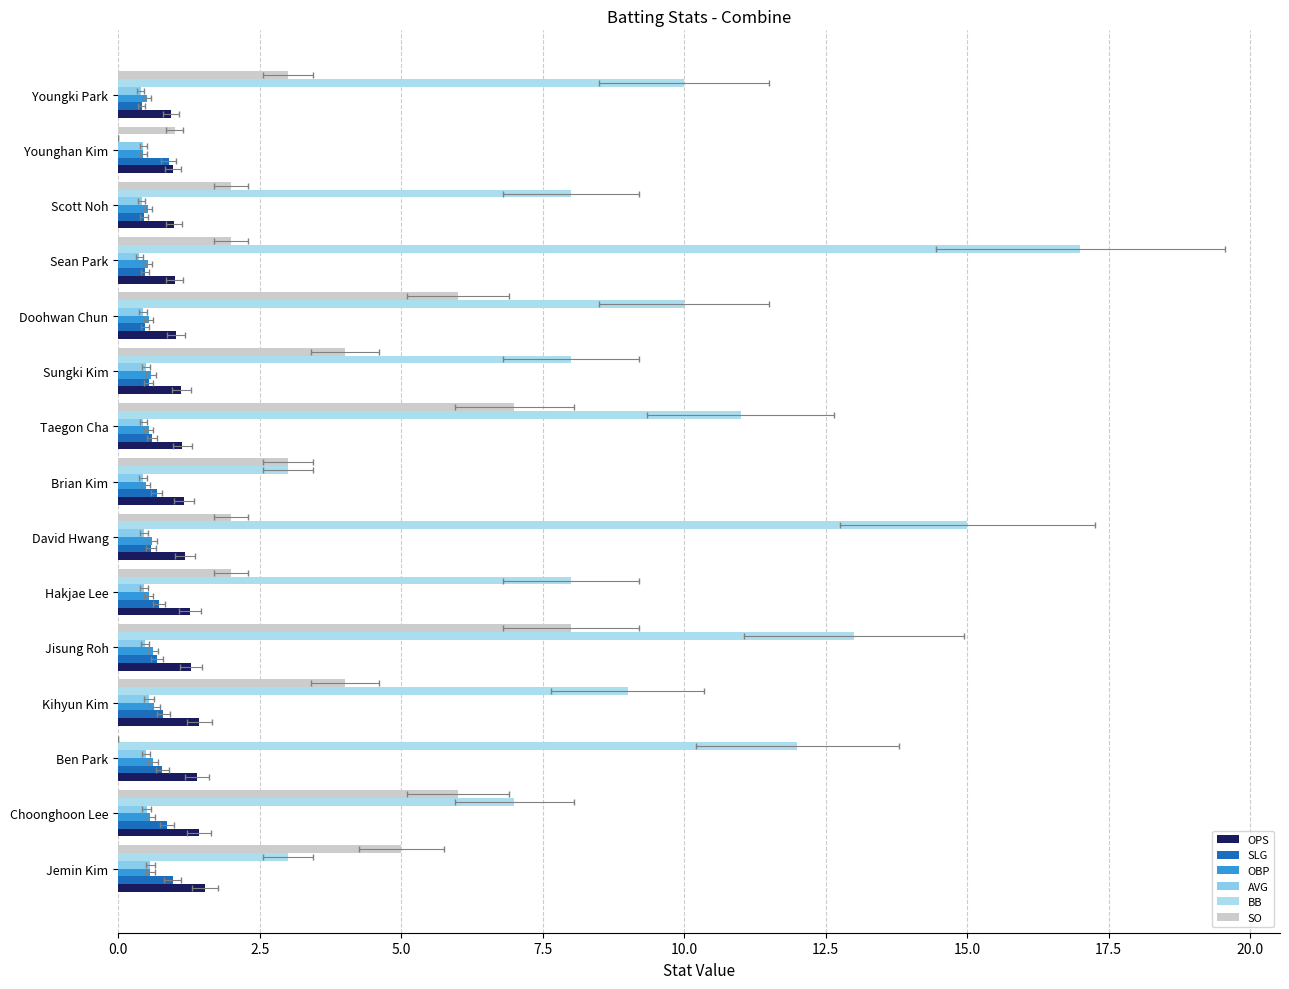

What are all the series names shown in the legend?

OPS, SLG, OBP, AVG, BB, SO